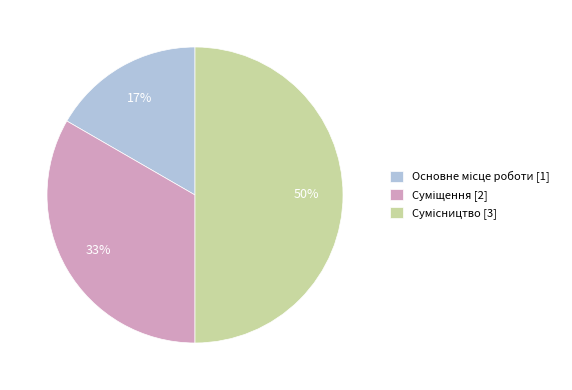

To the nearest percent, what is the difference between the largest and smallest slice percentages?

33%